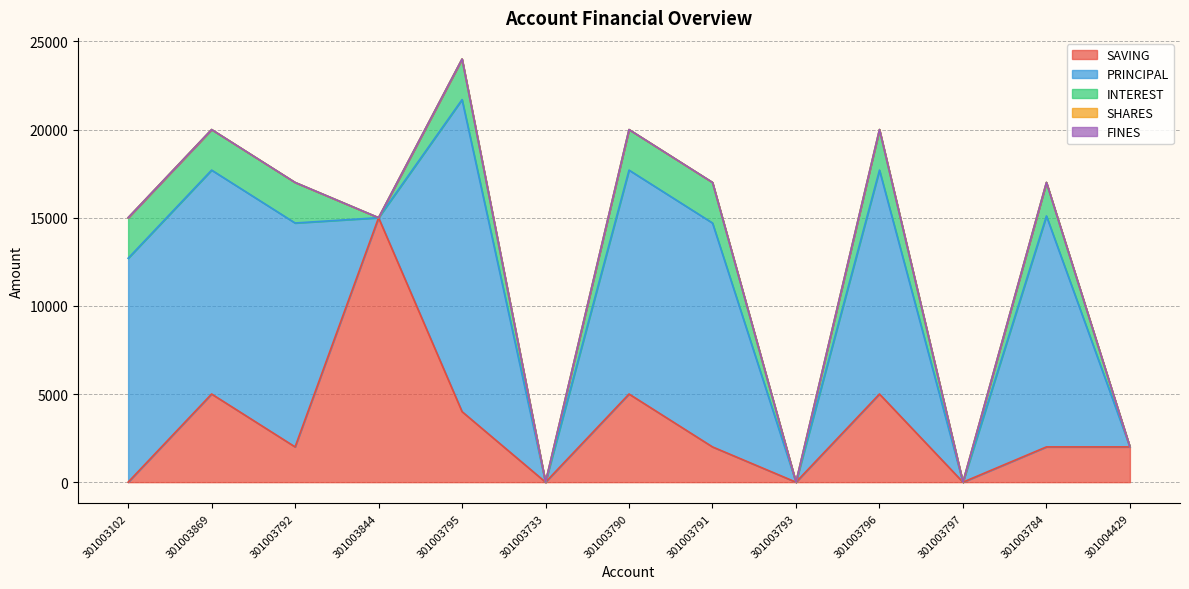

The INTEREST series shows 0 at 301003797. True or false?

True